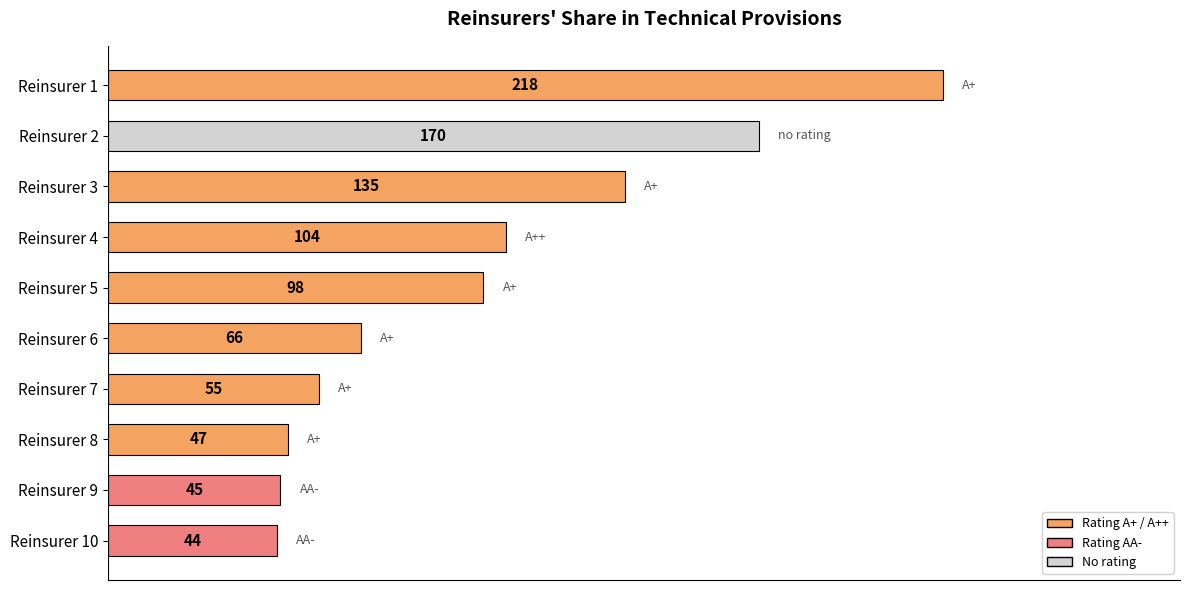

Which has a higher value, Reinsurer 4 or Reinsurer 2?

Reinsurer 2